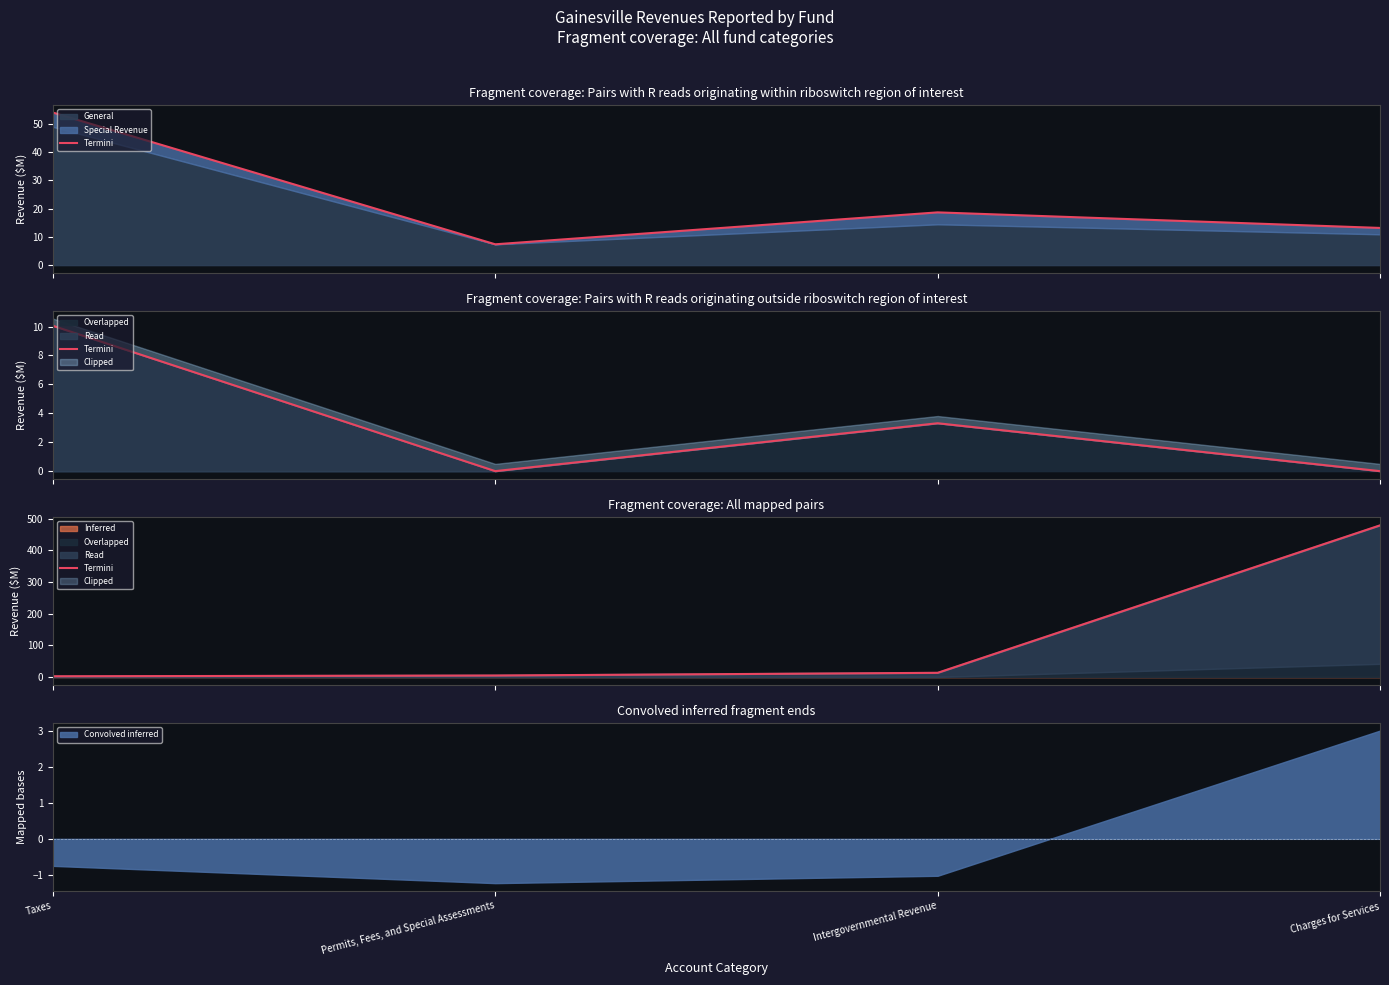

Read the value at Taxes.

2.7